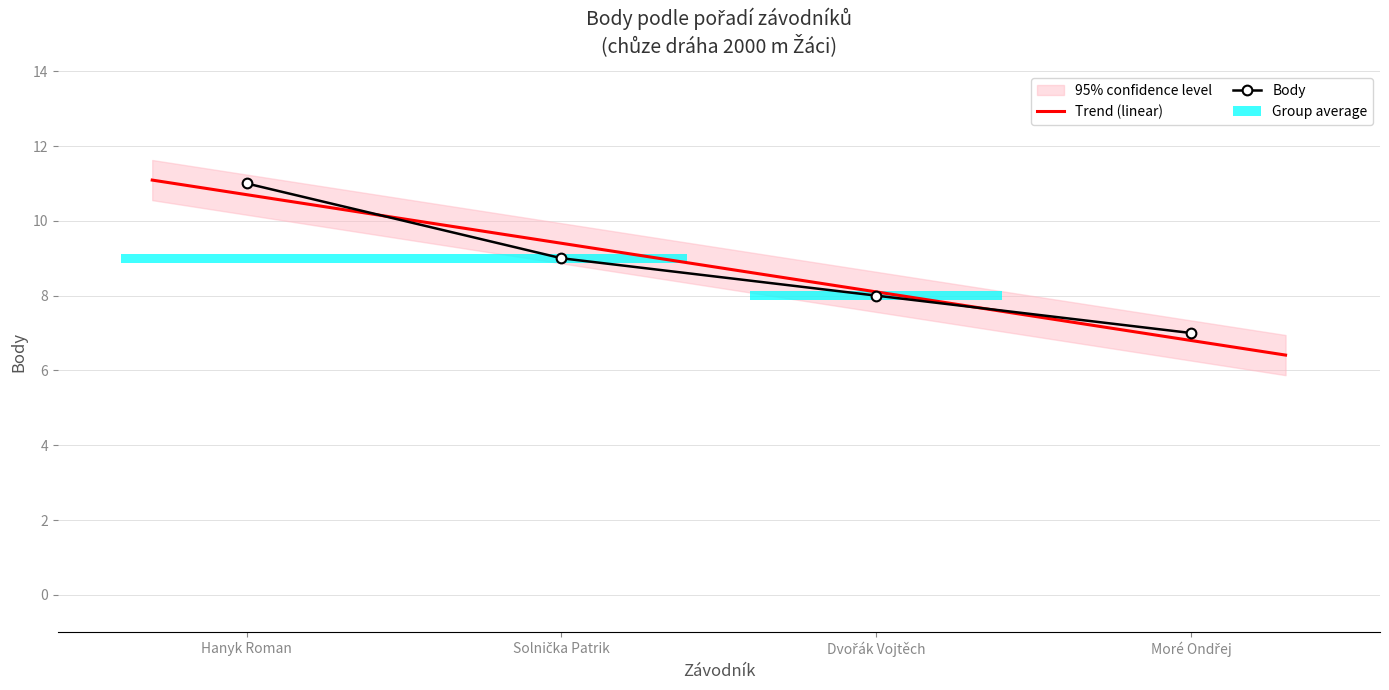

Is it true that the value at Solnička Patrik is 15?

False